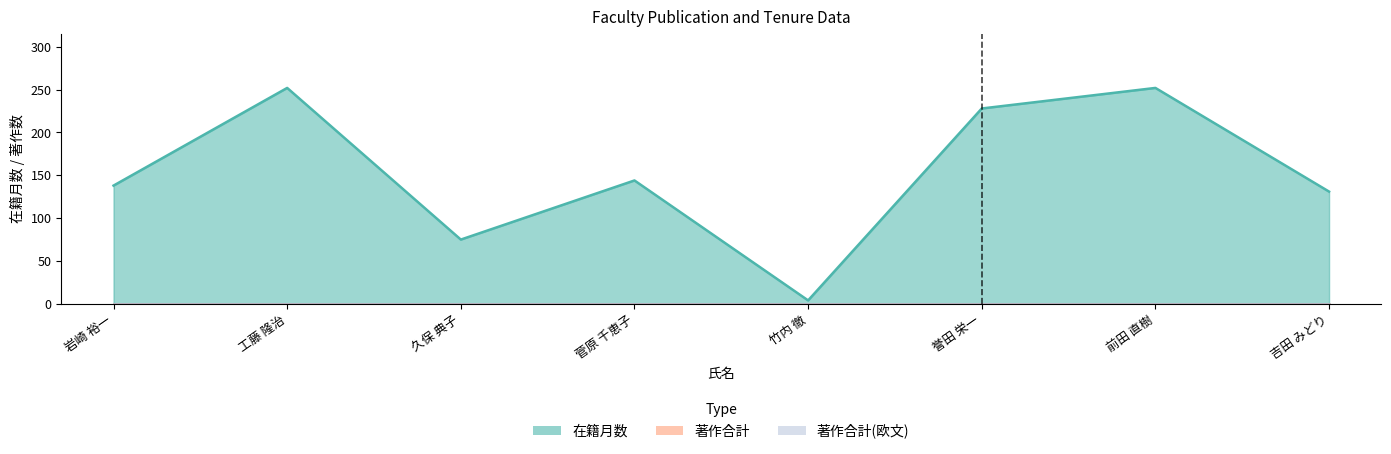

At 誉田 栄一, list the series in order from largest to smallest.

在籍月数, 著作合計, 著作合計(欧文)